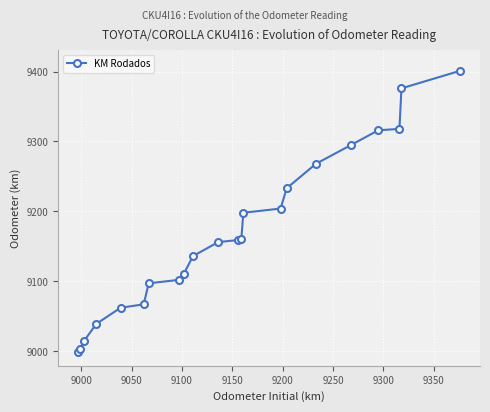

What is the minimum value shown in the chart?

8999